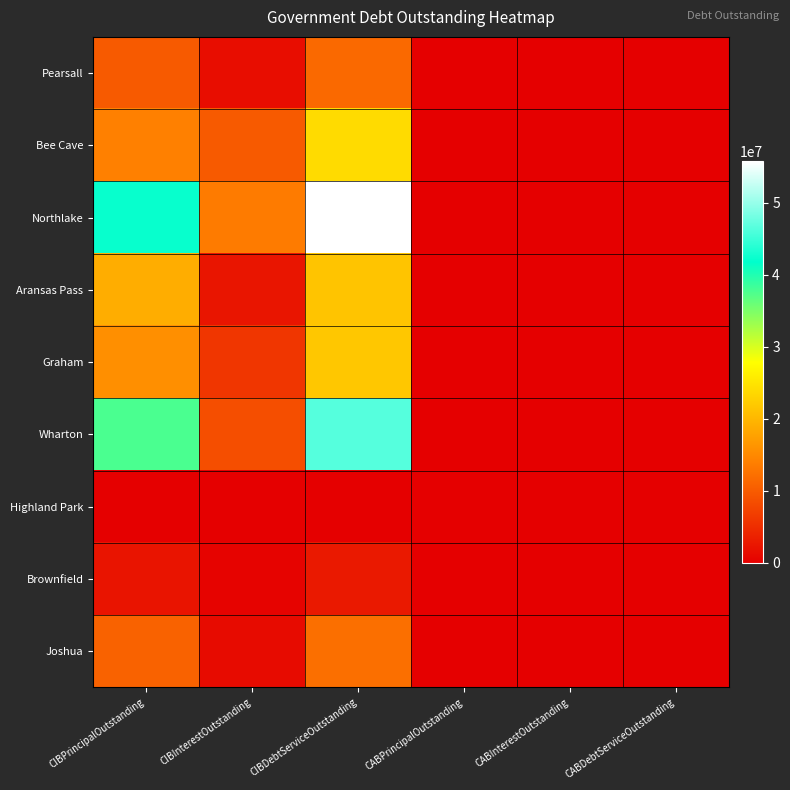

At which category is the sum across all series the highest?

CIBDebtServiceOutstanding